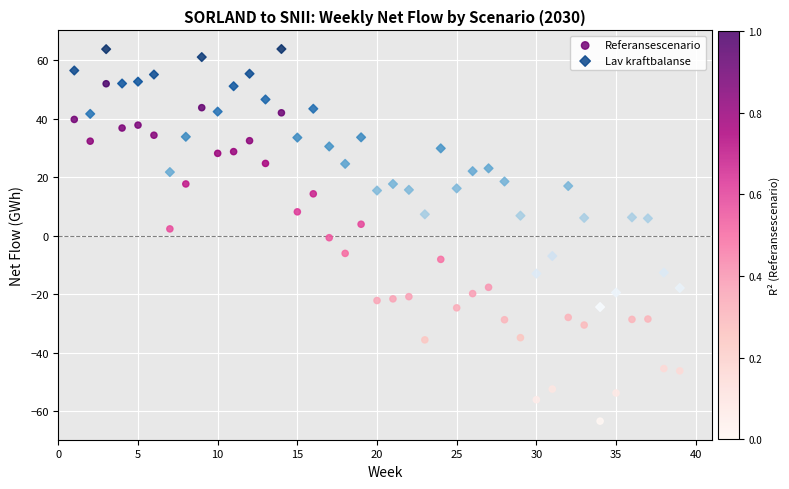

Across all data points, what is the range of Y values (max minus min)?

127.2